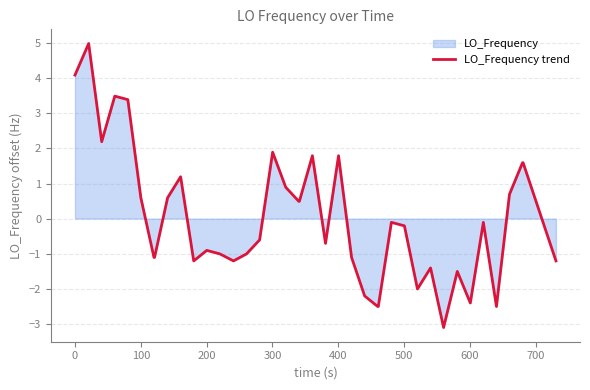

What is the greatest value displayed?

5.0